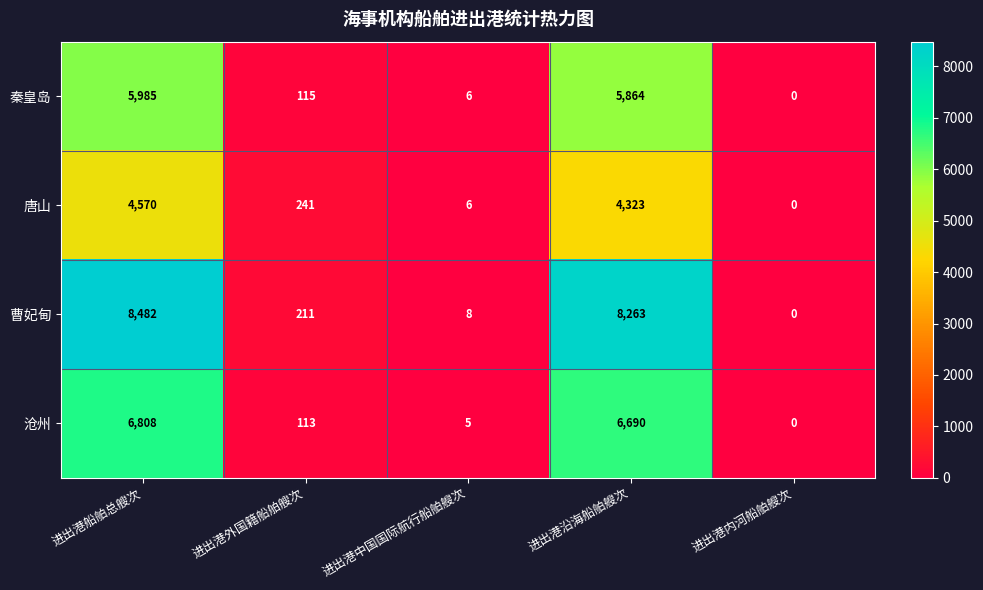

Between 进出港船舶总艘次 and 进出港外国籍船舶艘次, which series saw the biggest shift?

曹妃甸